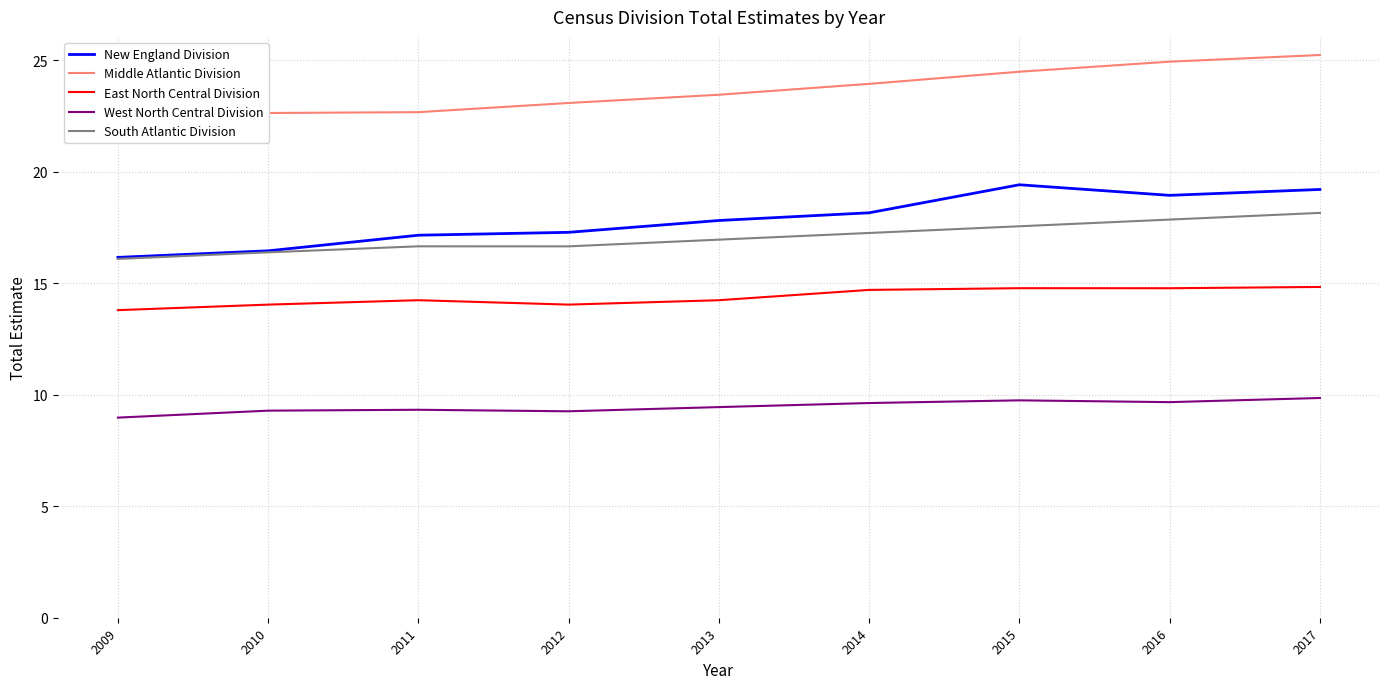

Where is East North Central Division nearest to the value 14?

2012